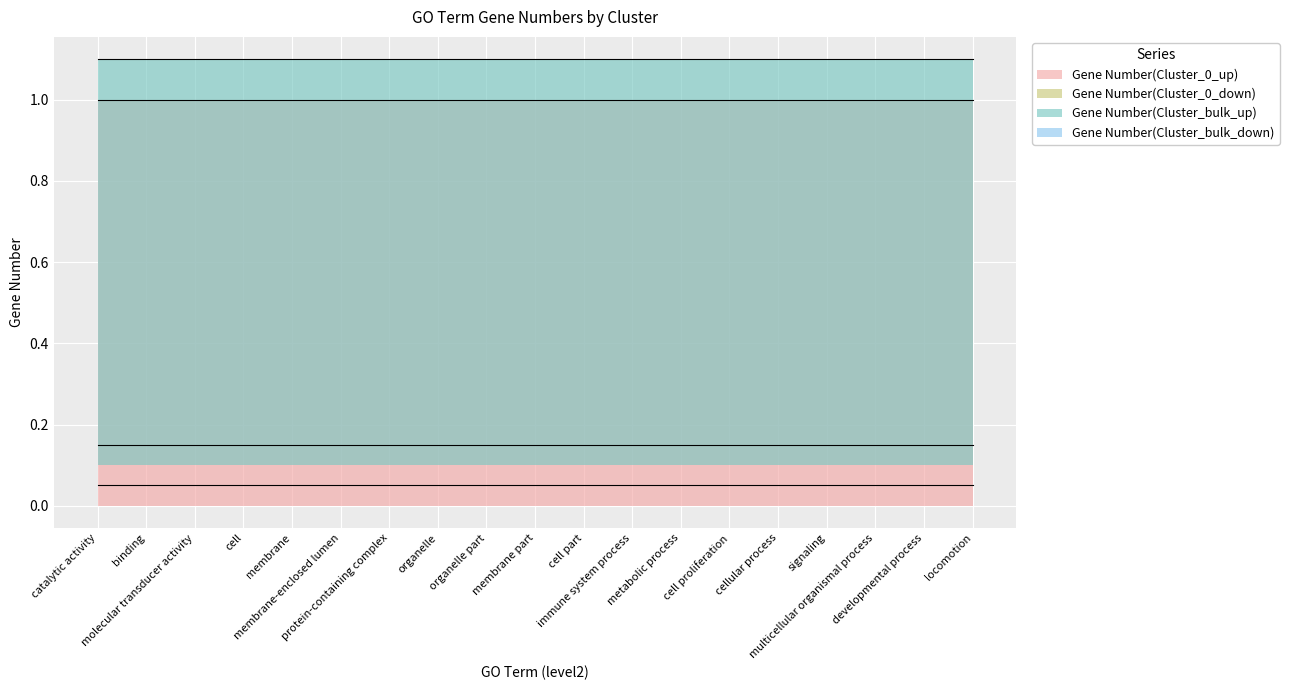

List the labels in order of Gene Number(Cluster_bulk_down) value, largest first.

catalytic activity, binding, molecular transducer activity, cell, membrane, membrane-enclosed lumen, protein-containing complex, organelle, organelle part, membrane part, cell part, immune system process, metabolic process, cell proliferation, cellular process, signaling, multicellular organismal process, developmental process, locomotion